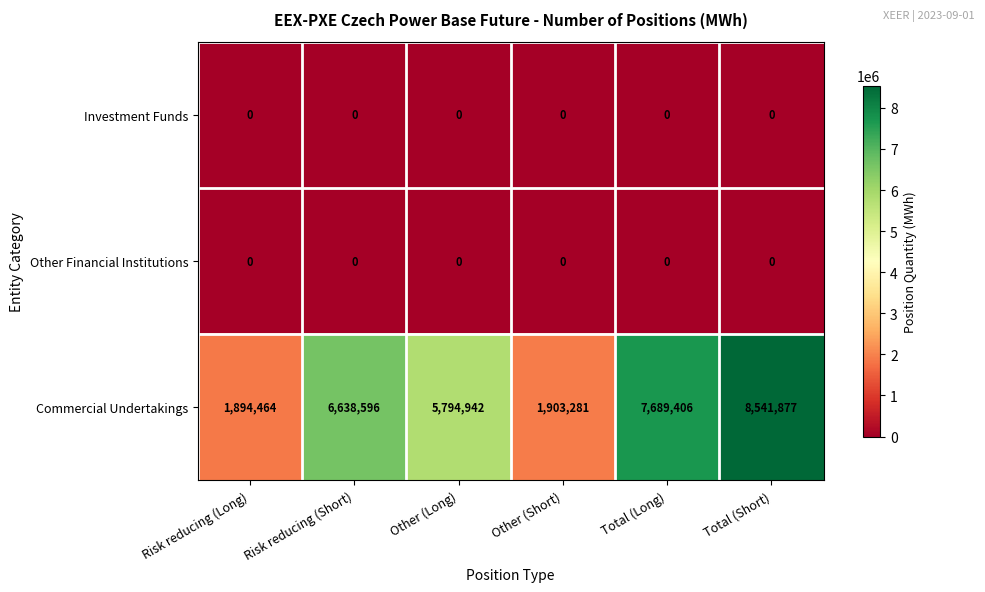

Which series changed the most between Risk reducing (Long) and Other (Short)?

Commercial Undertakings